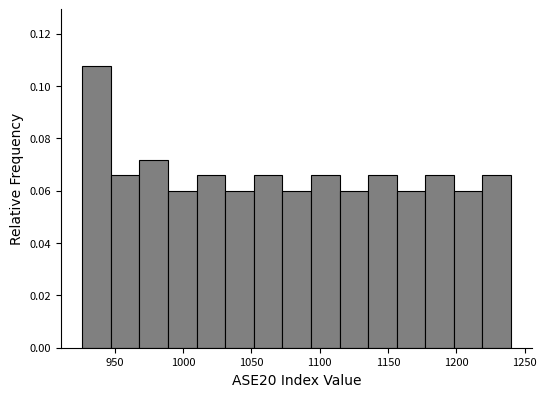

Which range on the x-axis has the tallest bar?

925 to 945